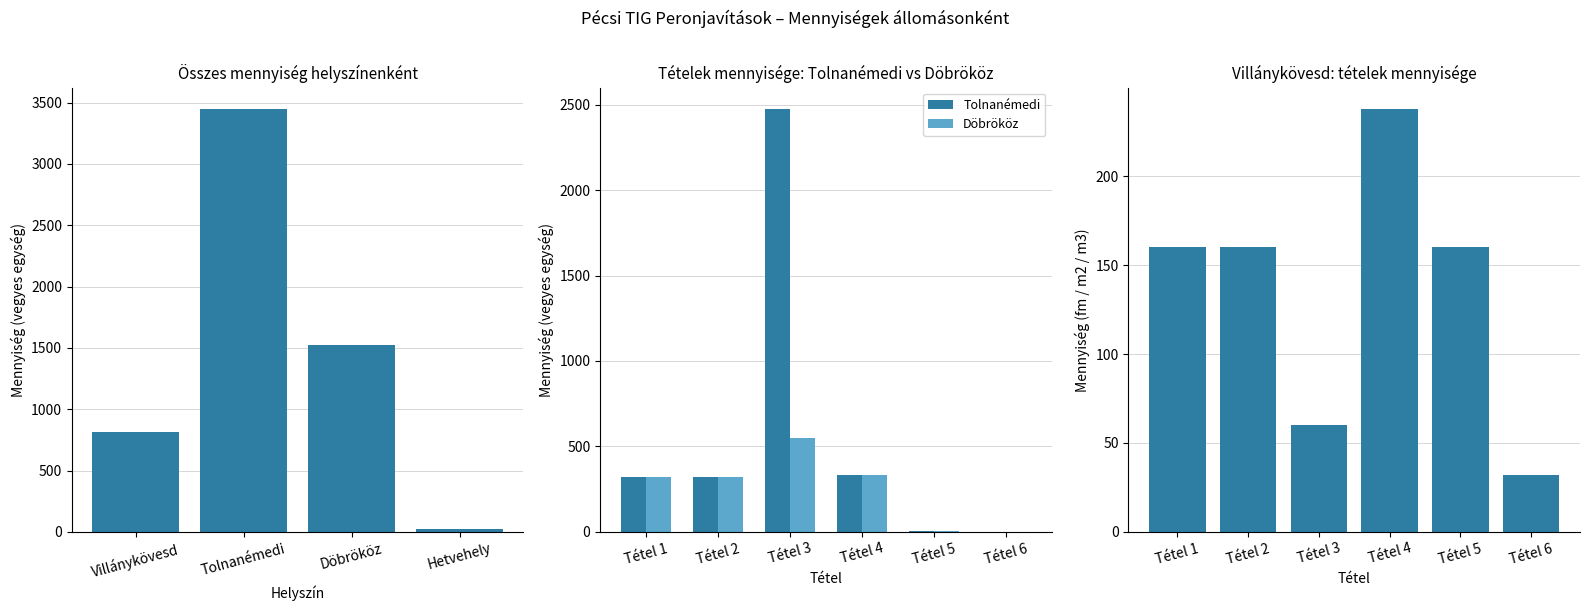

How many positive values does the Tolnanémedi series have?

5